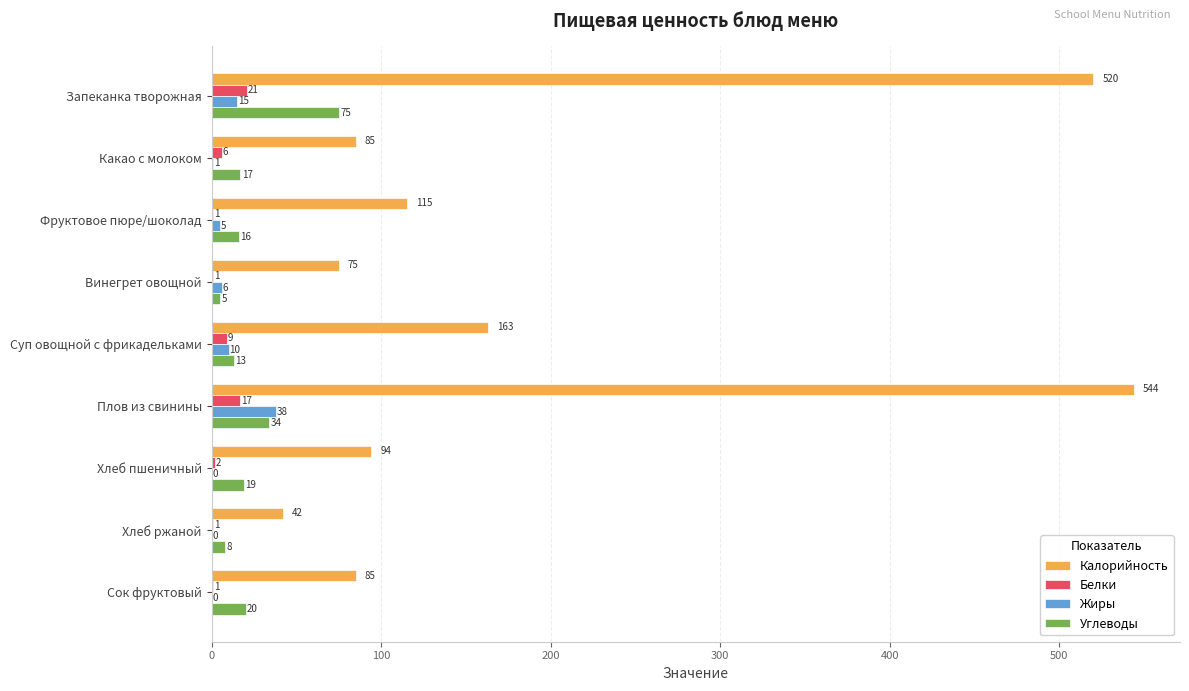

What is the sum of the Углеводы values at Сок фруктовый and Винегрет овощной?

25